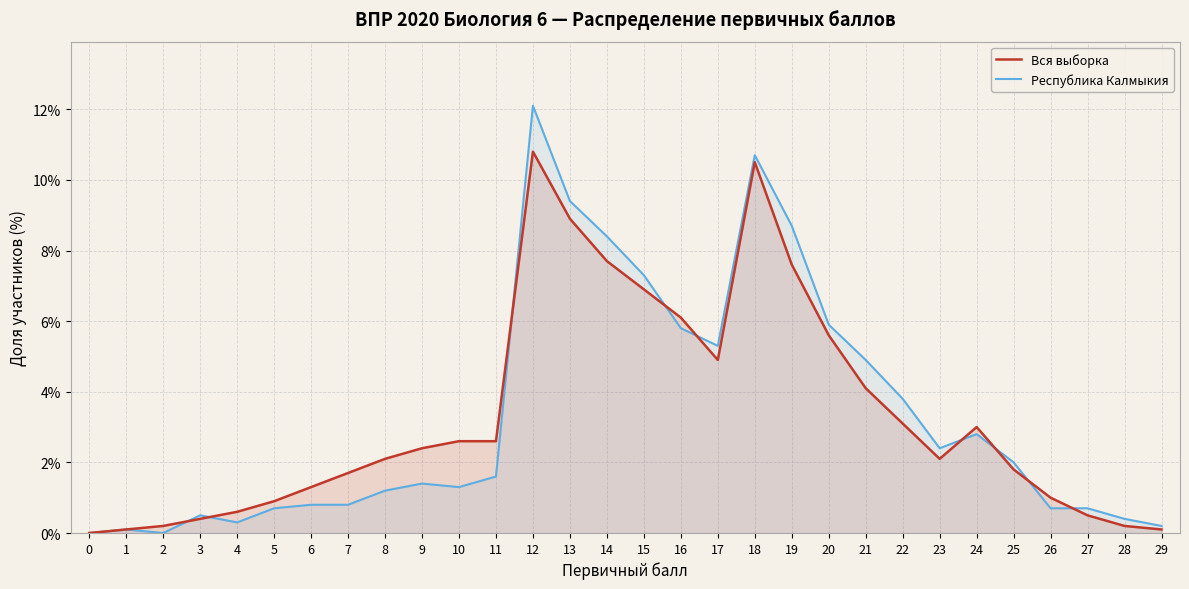

What is the maximum value for Вся выборка?

10.8